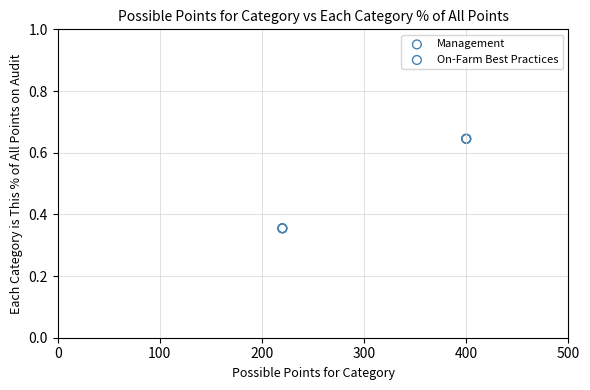

What are all the series names shown in the legend?

Management, On-Farm Best Practices